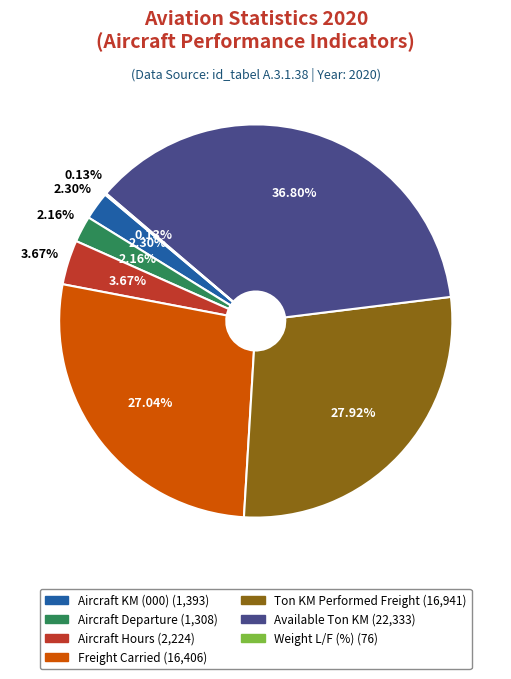

How many slices are in this pie chart?

7